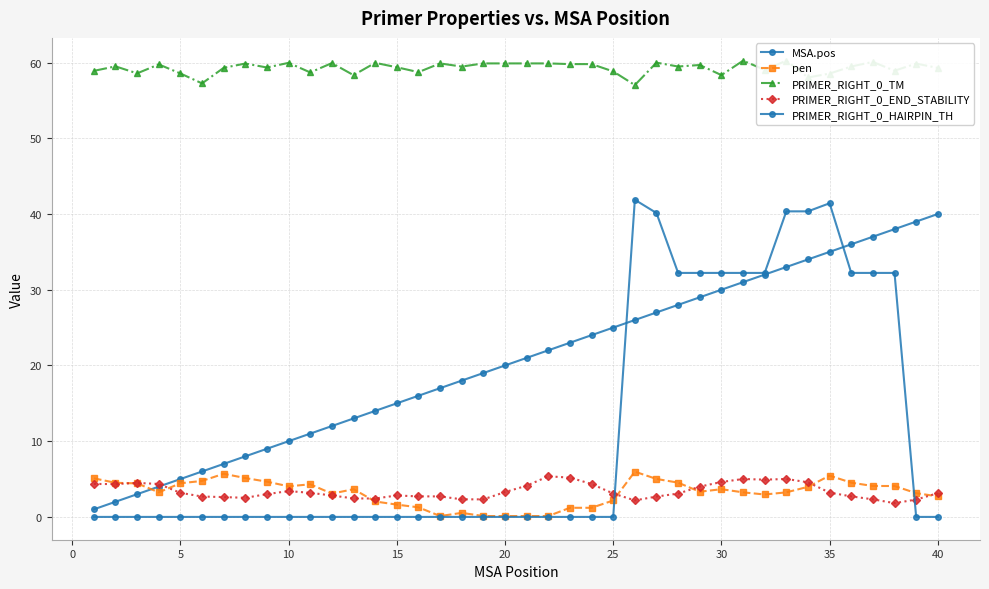

The value of PRIMER_RIGHT_0_TM at 11 is 59.9. True or false?

True